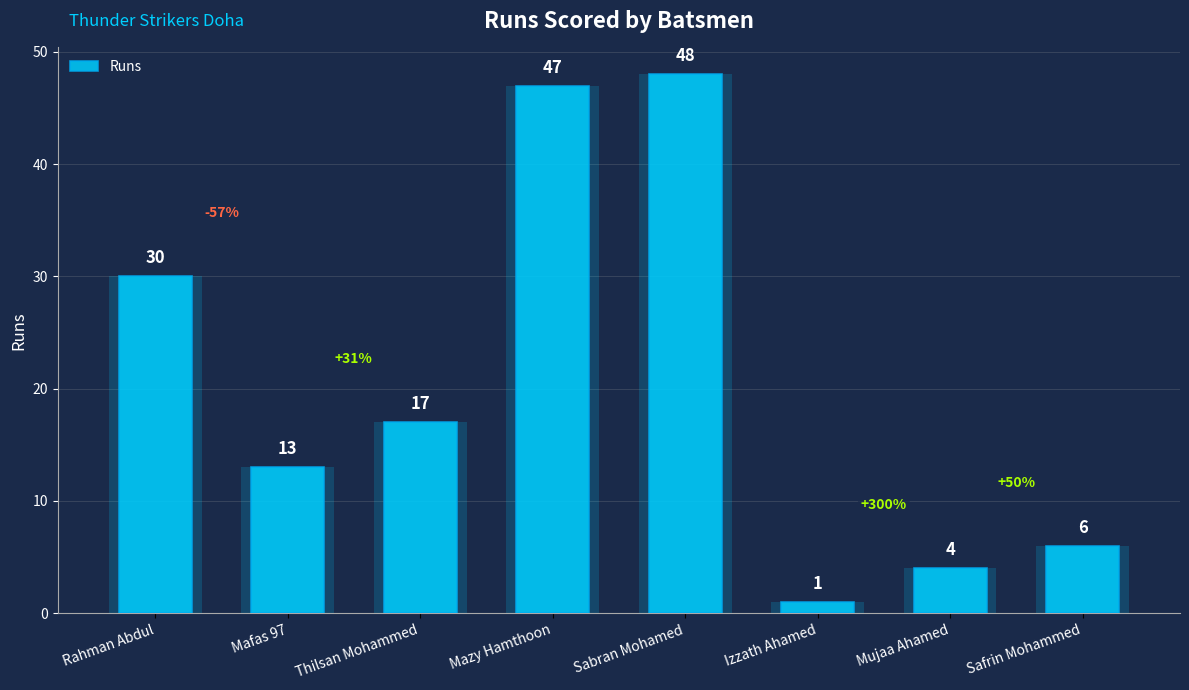

List the labels in order of value, smallest first.

Izzath Ahamed, Mujaa Ahamed, Safrin Mohammed, Mafas 97, Thilsan Mohammed, Rahman Abdul, Mazy Hamthoon, Sabran Mohamed